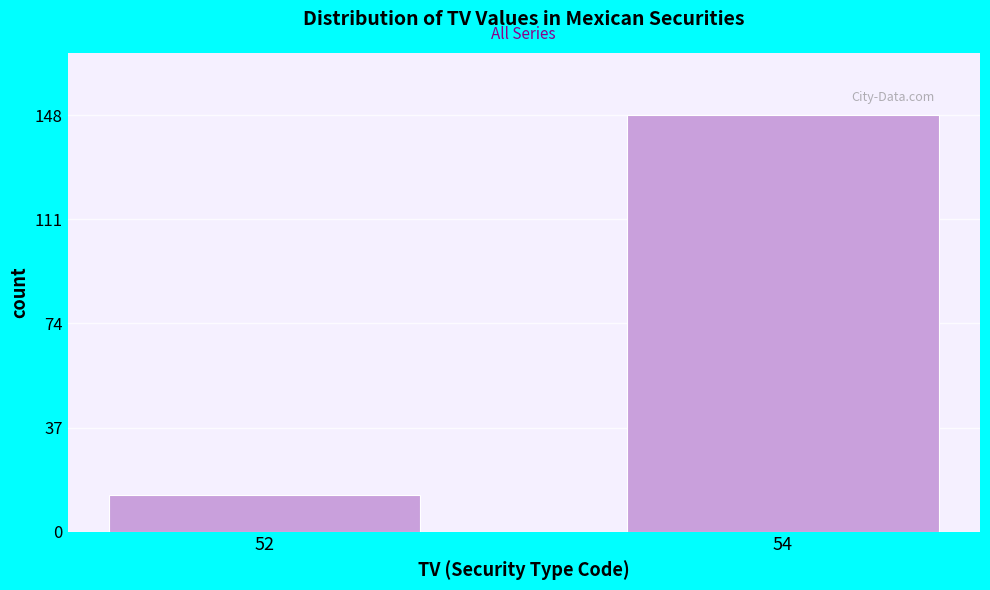

Reading left to right, what are all the values shown in this chart?

52=13	54=148